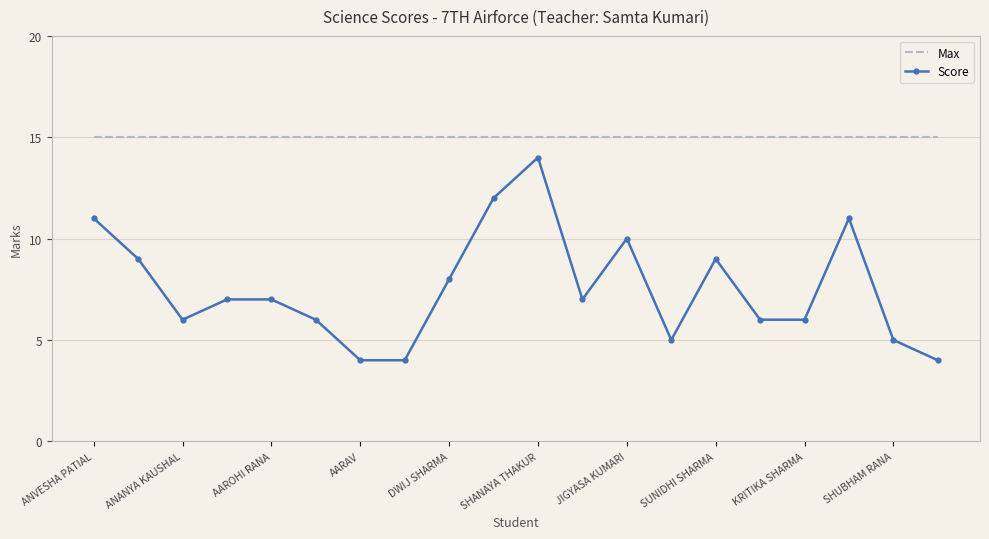

List the series in order of their overall mean, lowest first.

Score, Max